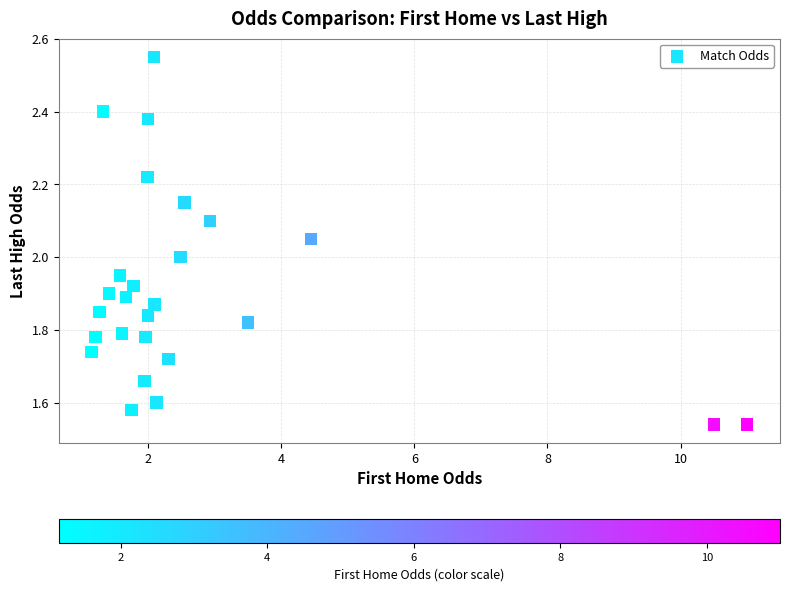

What is the range of X values (max minus min)?

9.8